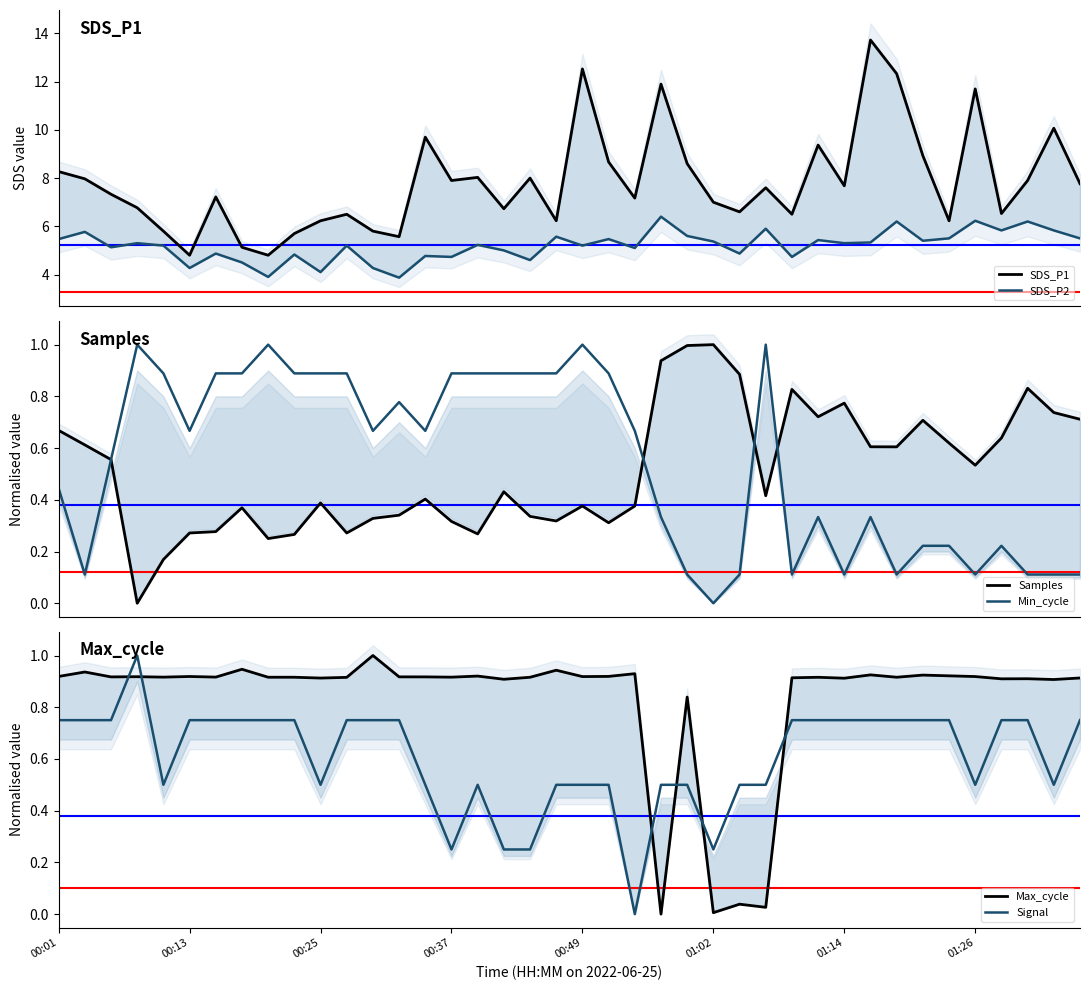

Count the Min_cycle values in the range 0 to 1.

40